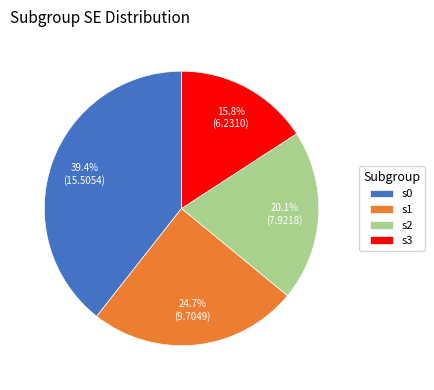

What portion of the pie excludes s0?

60.6%